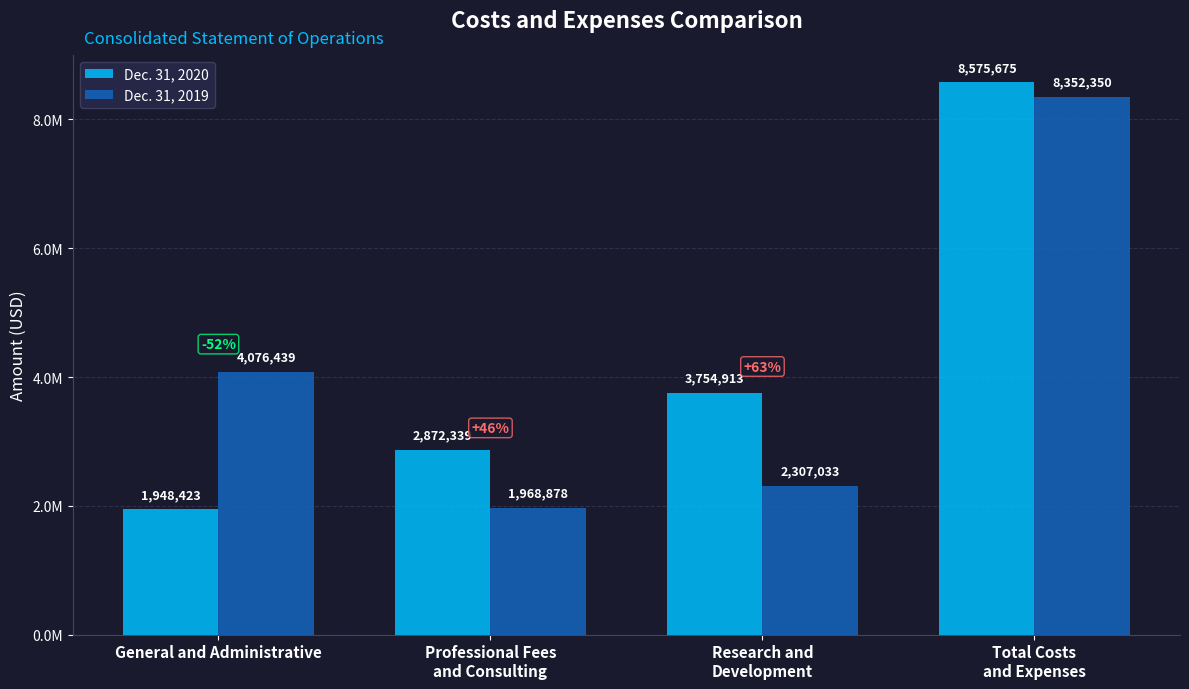

Does the chart contain stacked bars?

No